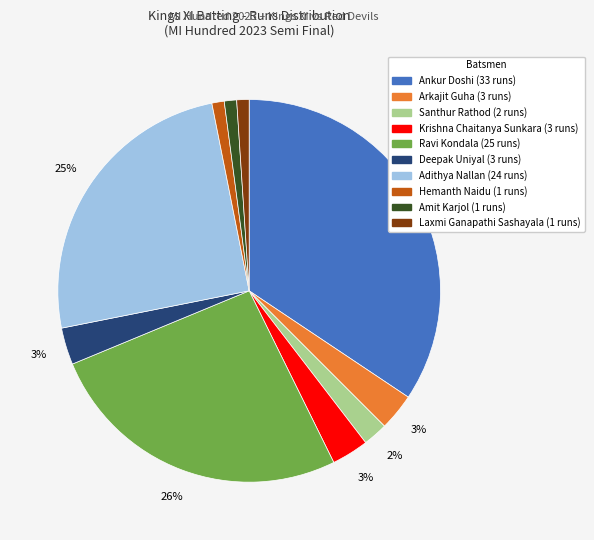

To the nearest percent, what is the difference between the largest and smallest slice percentages?

33%